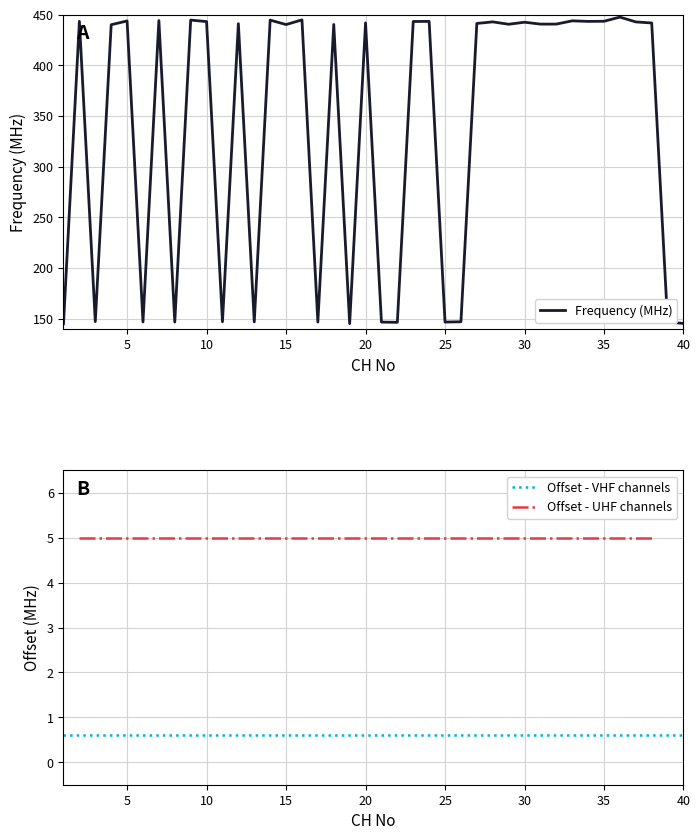

Rank the categories by value from lowest to highest.

1, 19, 40, 22, 21, 25, 8, 17, 39, 6, 13, 26, 11, 3, 4, 15, 18, 29, 31, 32, 12, 27, 38, 20, 30, 37, 28, 10, 23, 34, 24, 2, 35, 5, 33, 7, 14, 9, 16, 36